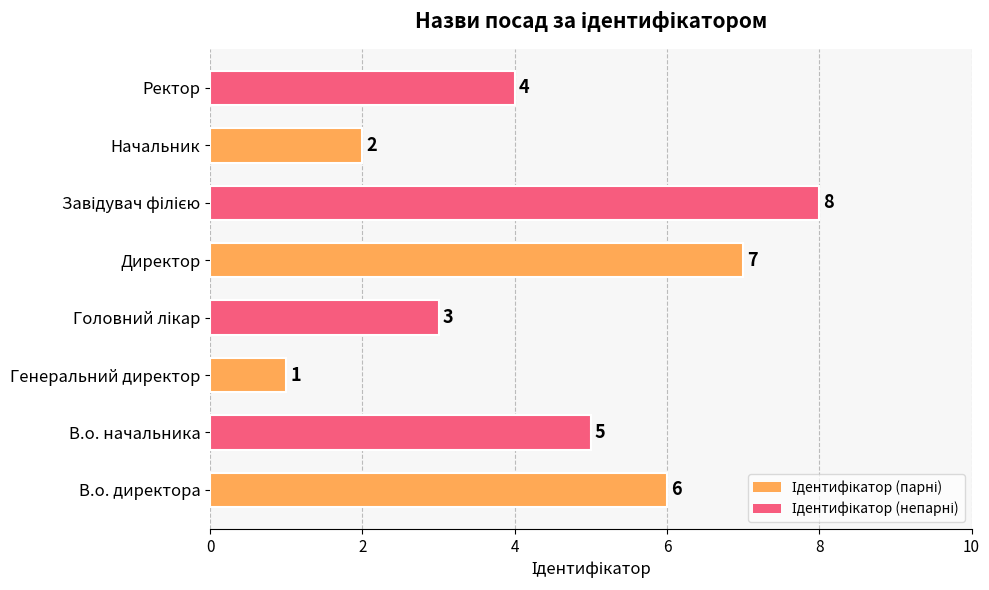

Is it true that the value at Генеральний директор is 1?

True